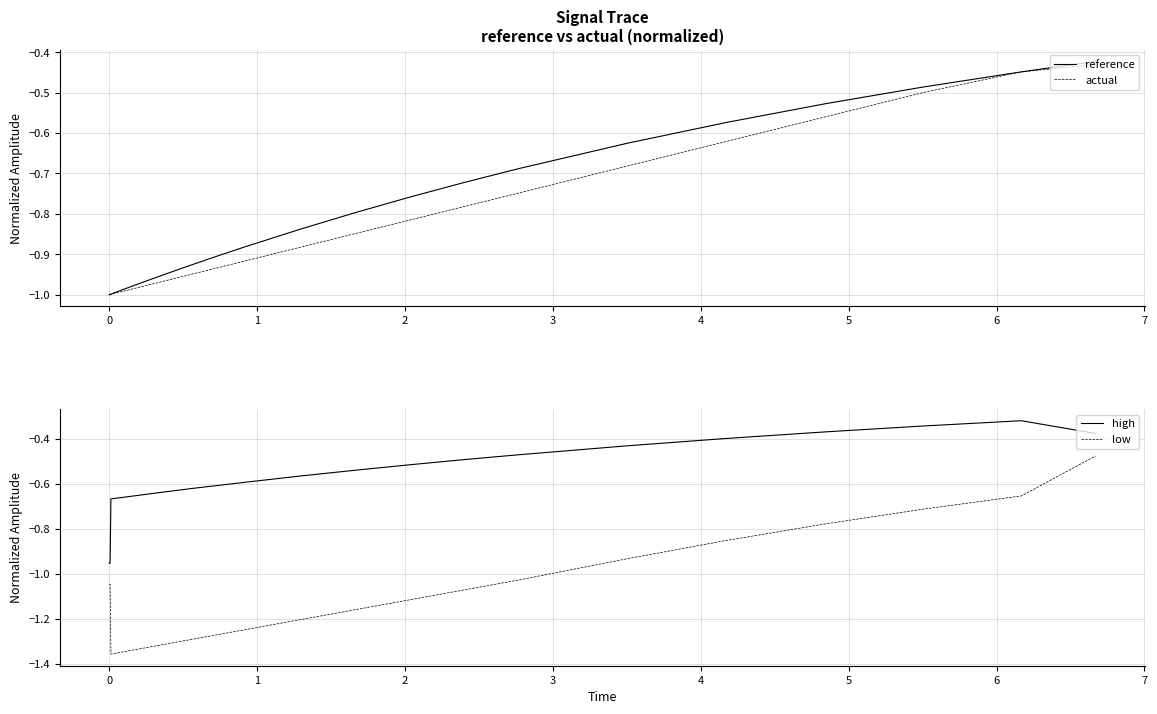

Reading left to right, transcribe all the data shown in this chart.

reference: -1.0	-1.0	-1.0	-1.0	-1.0	-1.0	-1.0	-1.0	-1.0	-1.0	-1.0	-1.0	-1.0	-1.0	-1.0	-1.0	-1.0	-1.0	-0.9	-0.9	-0.9	-0.8	-0.8	-0.8	-0.7	-0.7	-0.6	-0.6	-0.5	-0.5	-0.4	-0.4	-0.4	-0.4	-0.4	-0.4	-0.4	-0.4	-0.4
actual: -1.0	-1.0	-1.0	-1.0	-1.0	-1.0	-1.0	-1.0	-1.0	-1.0	-1.0	-1.0	-1.0	-1.0	-1.0	-1.0	-1.0	-1.0	-0.9	-0.9	-0.9	-0.9	-0.8	-0.8	-0.8	-0.7	-0.7	-0.6	-0.6	-0.5	-0.4	-0.4	-0.4	-0.4	-0.4	-0.4	-0.4	-0.4	-0.4
high: -1.0	-1.0	-1.0	-1.0	-1.0	-1.0	-1.0	-1.0	-1.0	-1.0	-1.0	-1.0	-0.7	-0.7	-0.7	-0.7	-0.7	-0.6	-0.6	-0.6	-0.6	-0.6	-0.5	-0.5	-0.5	-0.5	-0.4	-0.4	-0.4	-0.3	-0.3	-0.4	-0.4	-0.4	-0.4	-0.4	-0.4	-0.4	-0.4
low: -1.0	-1.0	-1.0	-1.0	-1.0	-1.0	-1.0	-1.0	-1.0	-1.0	-1.0	-1.0	-1.4	-1.4	-1.4	-1.3	-1.3	-1.3	-1.3	-1.3	-1.2	-1.2	-1.2	-1.1	-1.1	-1.0	-0.9	-0.9	-0.8	-0.7	-0.7	-0.5	-0.5	-0.5	-0.5	-0.5	-0.5	-0.5	-0.5